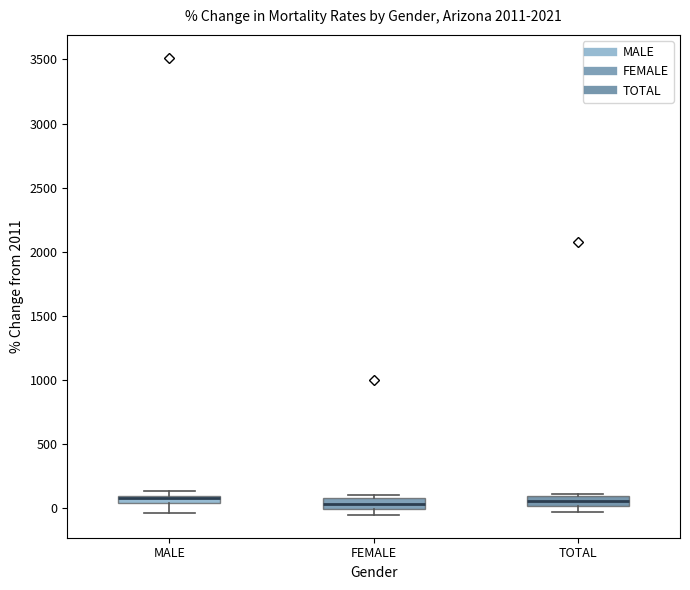

Where is the lower edge of the box for FEMALE on the y-axis? The values are not printed on the chart, so give them approximately, as read against the axis.

0